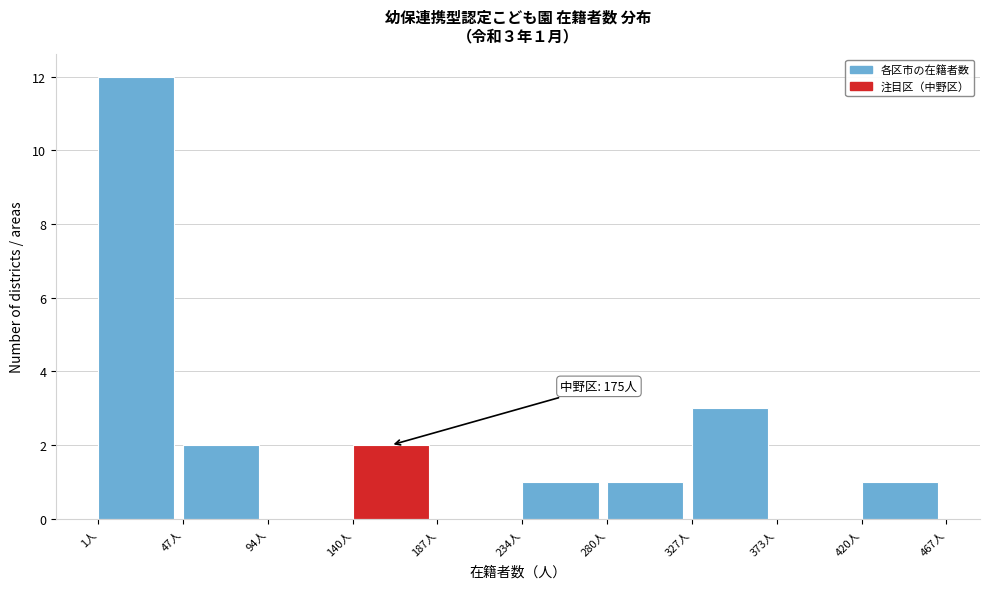

Which range on the x-axis has the tallest bar?

0 to 50